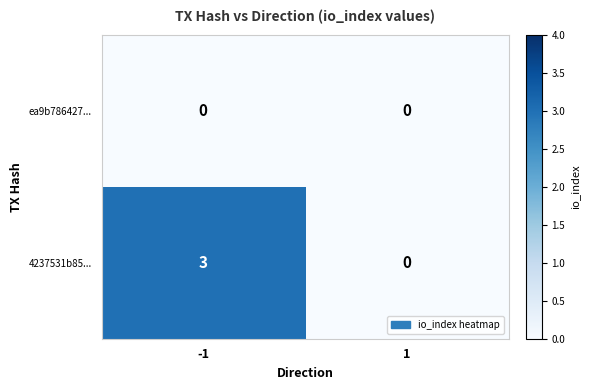

Which series changed the most between -1 and 1?

4237531b85...